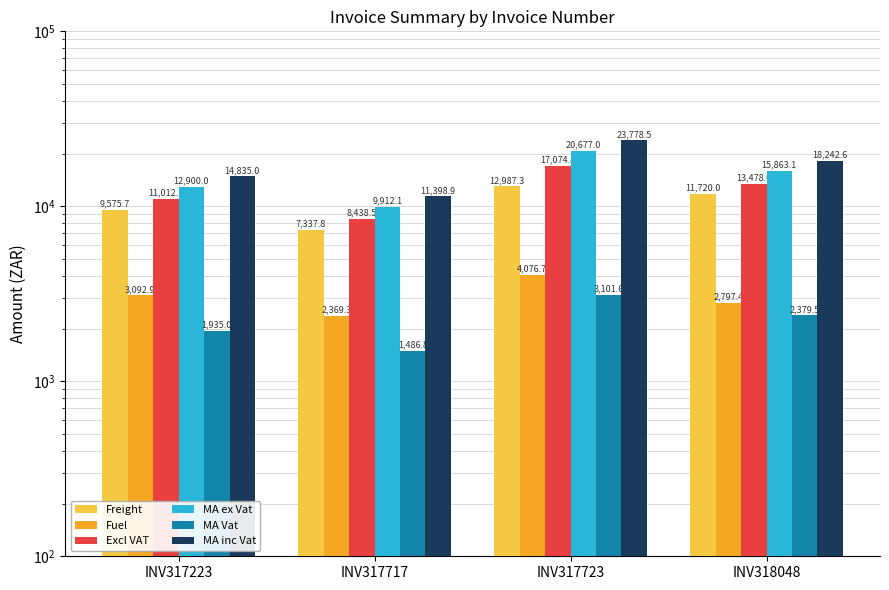

At which category is the sum across all series the highest?

INV317723